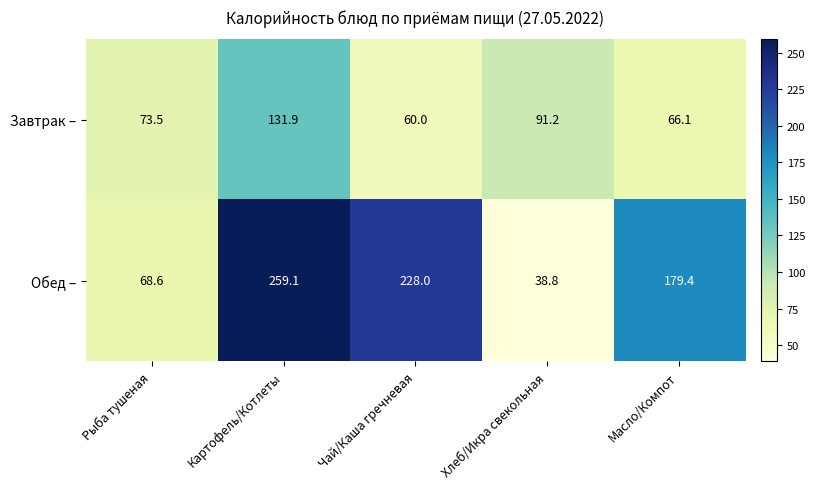

What is the difference between the maximum and minimum values in the Обед – series?

220.3